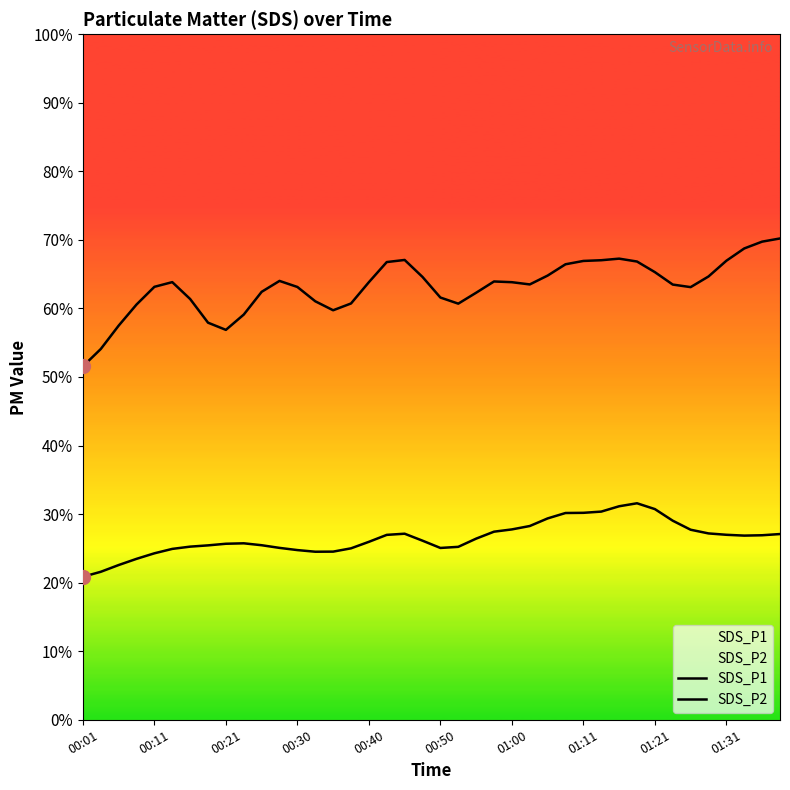

List the series in order of their peak value, lowest first.

SDS_P2, SDS_P1